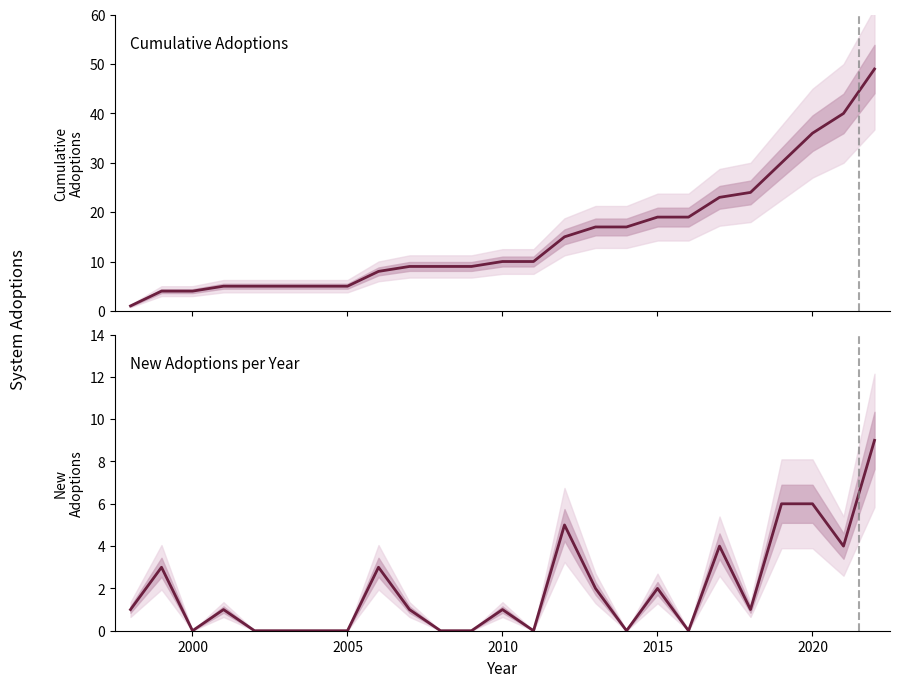

Reading left to right, transcribe all the data shown in this chart.

Cumulative Adoptions: 1	4	4	5	5	5	5	5	8	9	9	9	10	10	15	17	17	19	19	23	24	30	36	40	49
New Adoptions per Year: 1	3	0	1	0	0	0	0	3	1	0	0	1	0	5	2	0	2	0	4	1	6	6	4	9